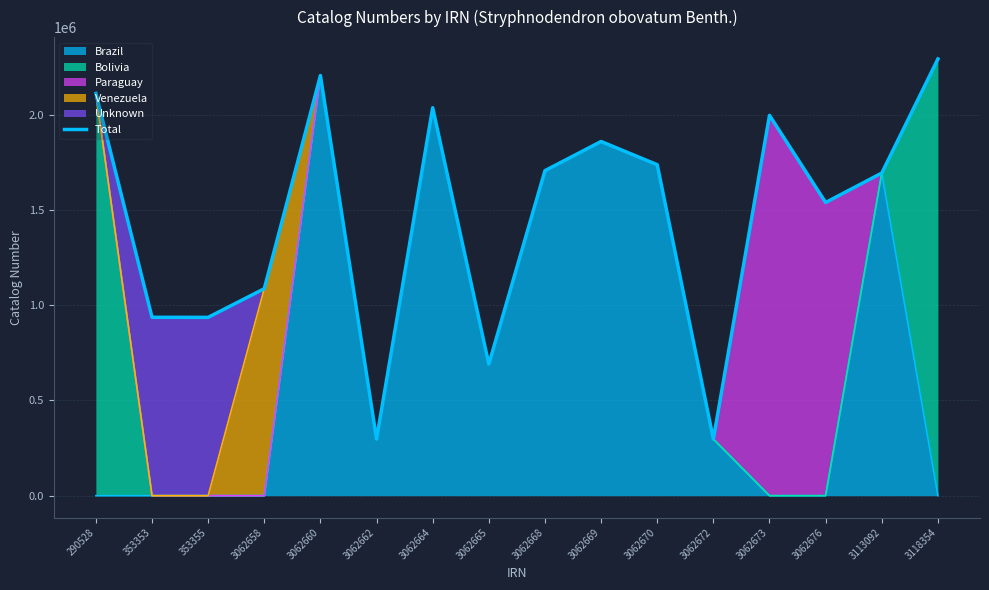

How many interior local peaks (higher than both neighbors) does the data have?

4